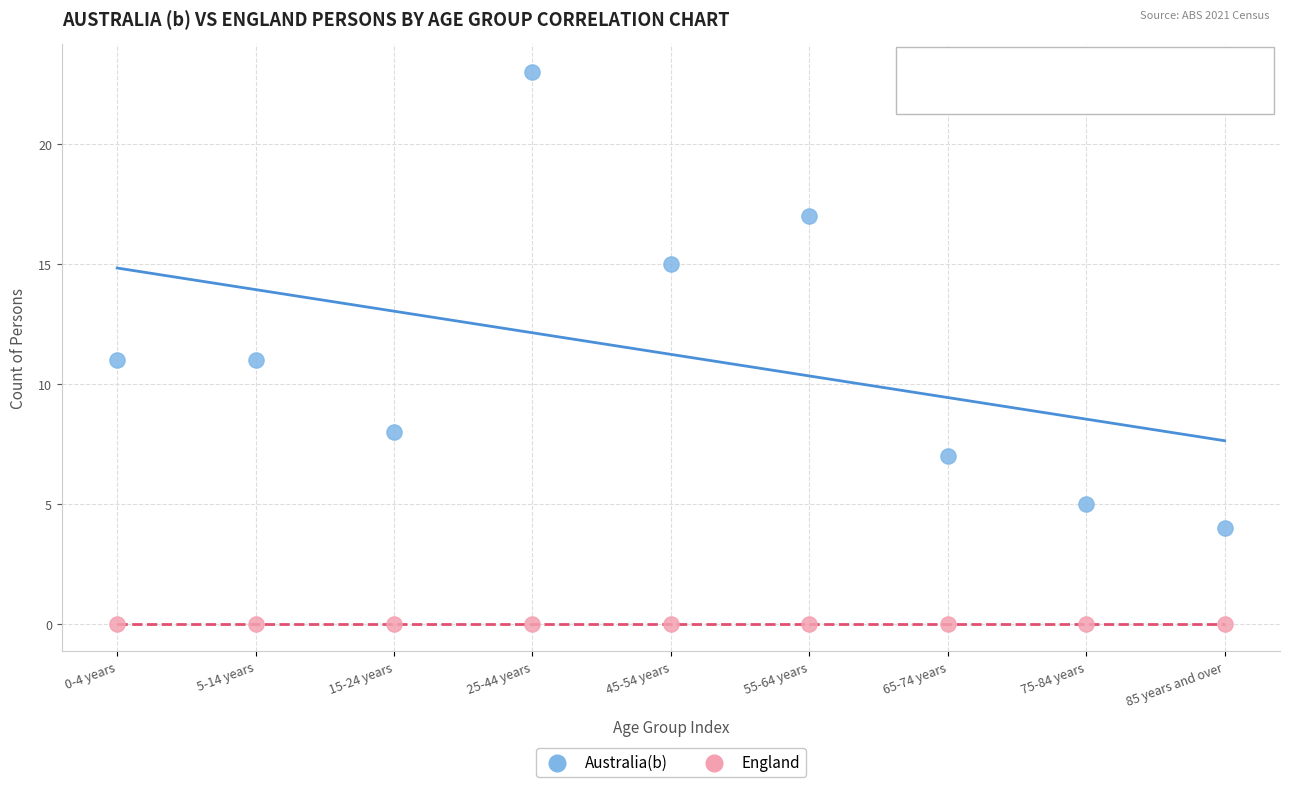

Which series contains the lowest Y value?

England